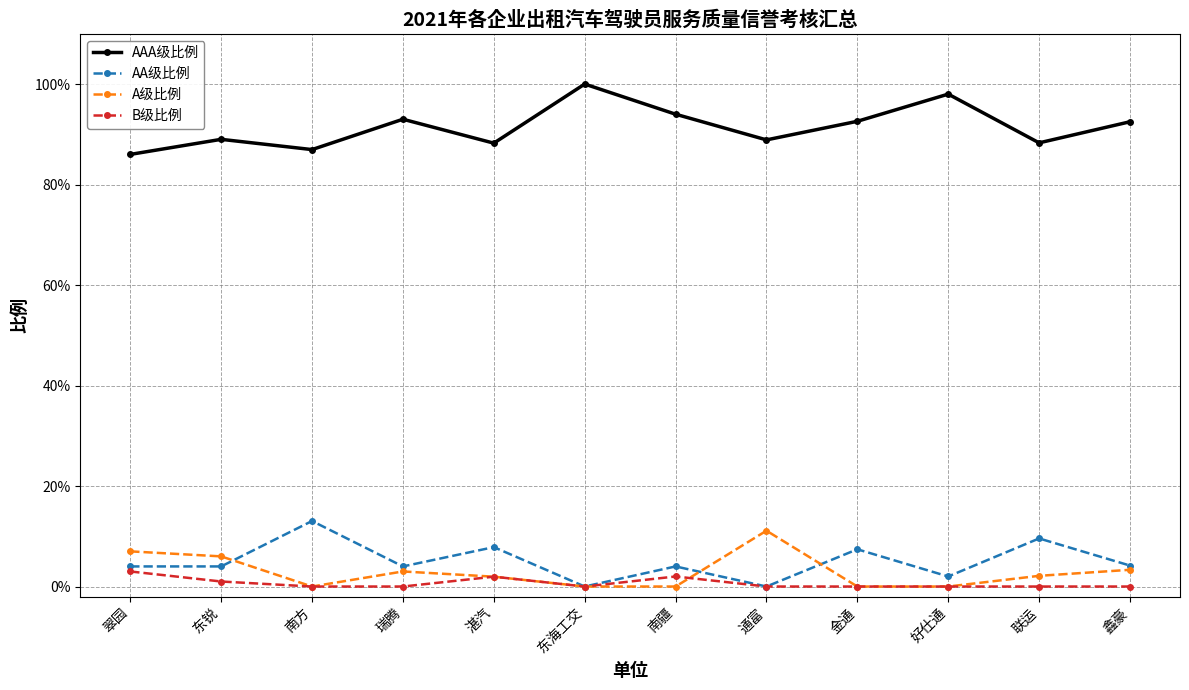

Between which two adjacent categories do A级比例 and B级比例 first intersect?

南疆 and 通富